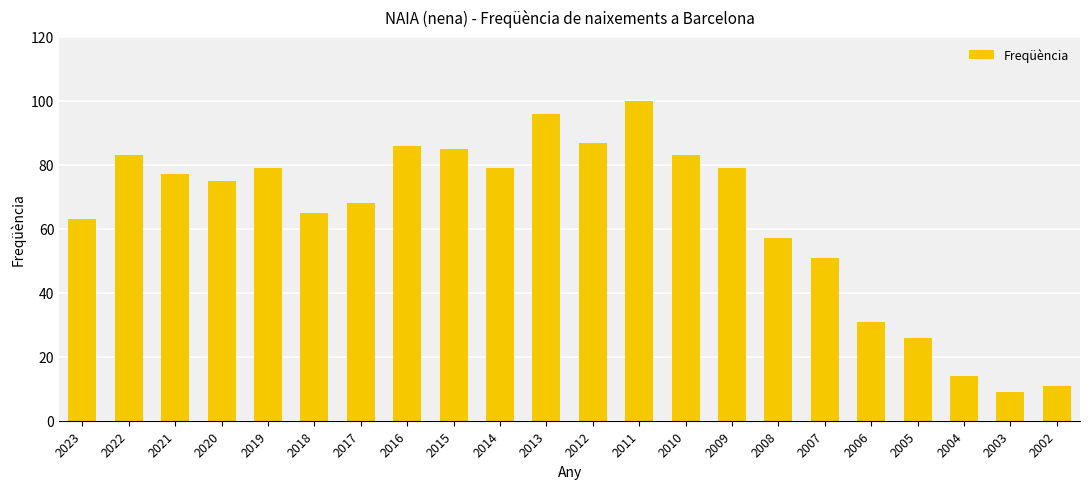

How many bars are there in total?

22